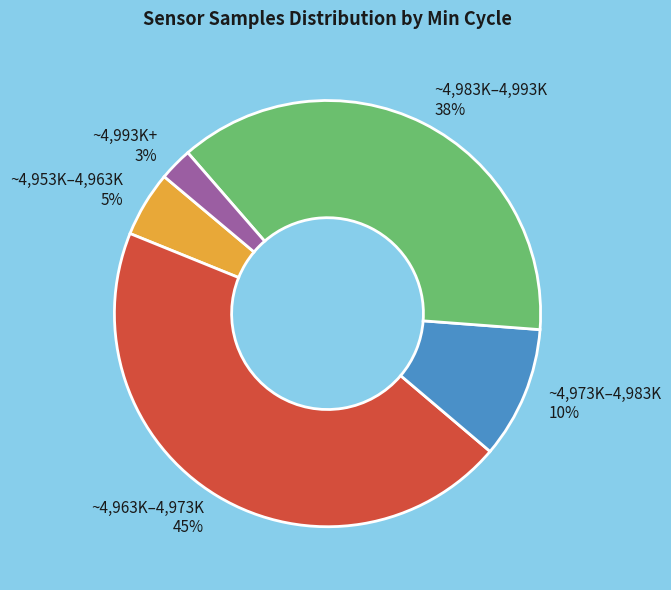

Is it true that ~4,963K–4,973K is 51% of the pie?

False